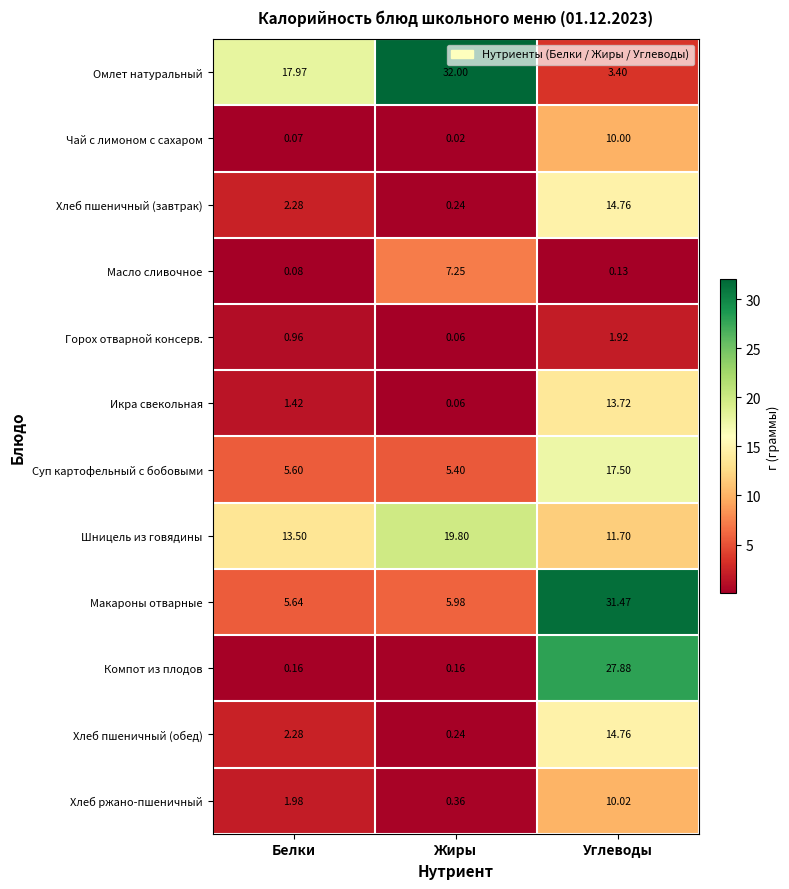

Which series has the largest total across all categories?

Омлет натуральный